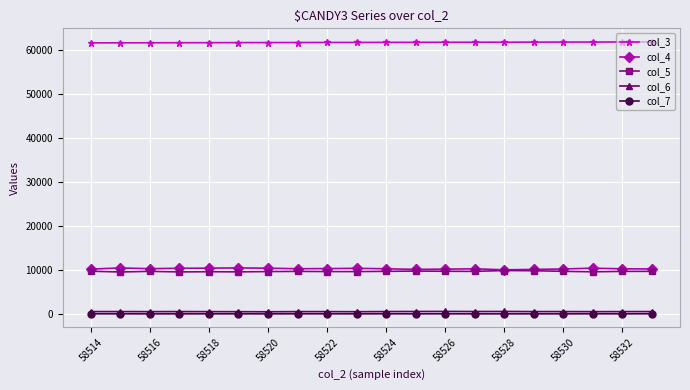

True or false: col_3 and col_5 cross at least once.

False